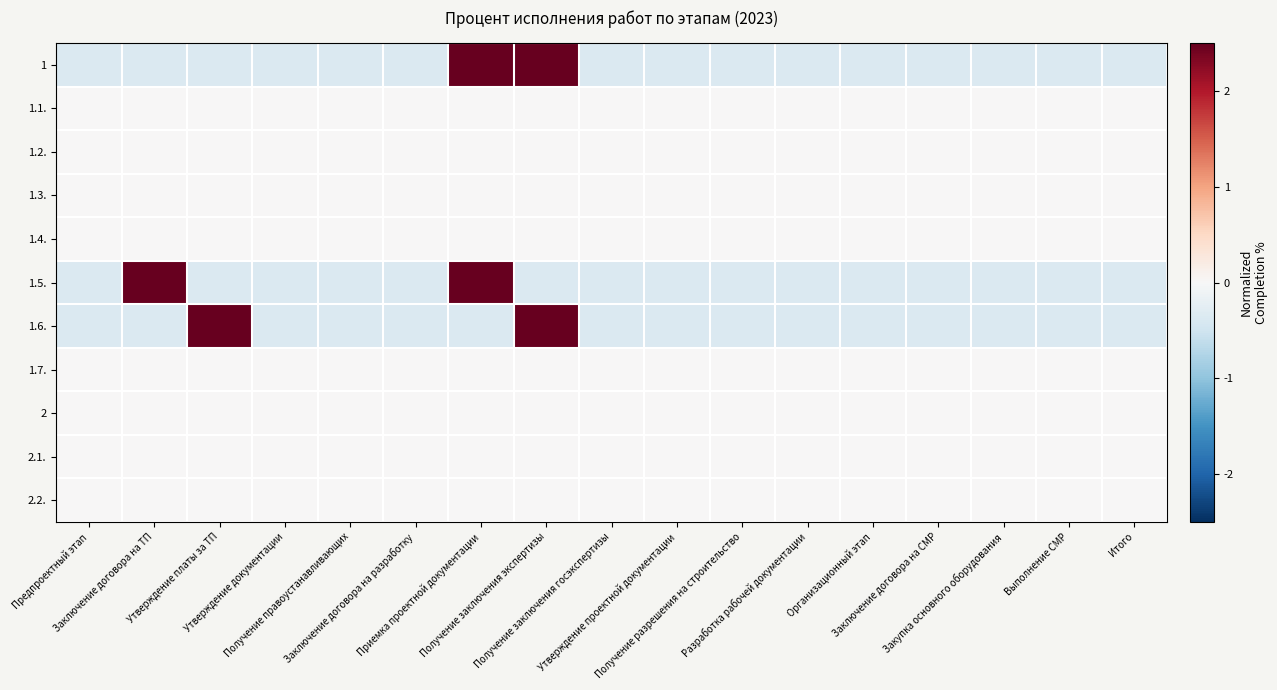

At how many categories does at least one series exceed 1?

4